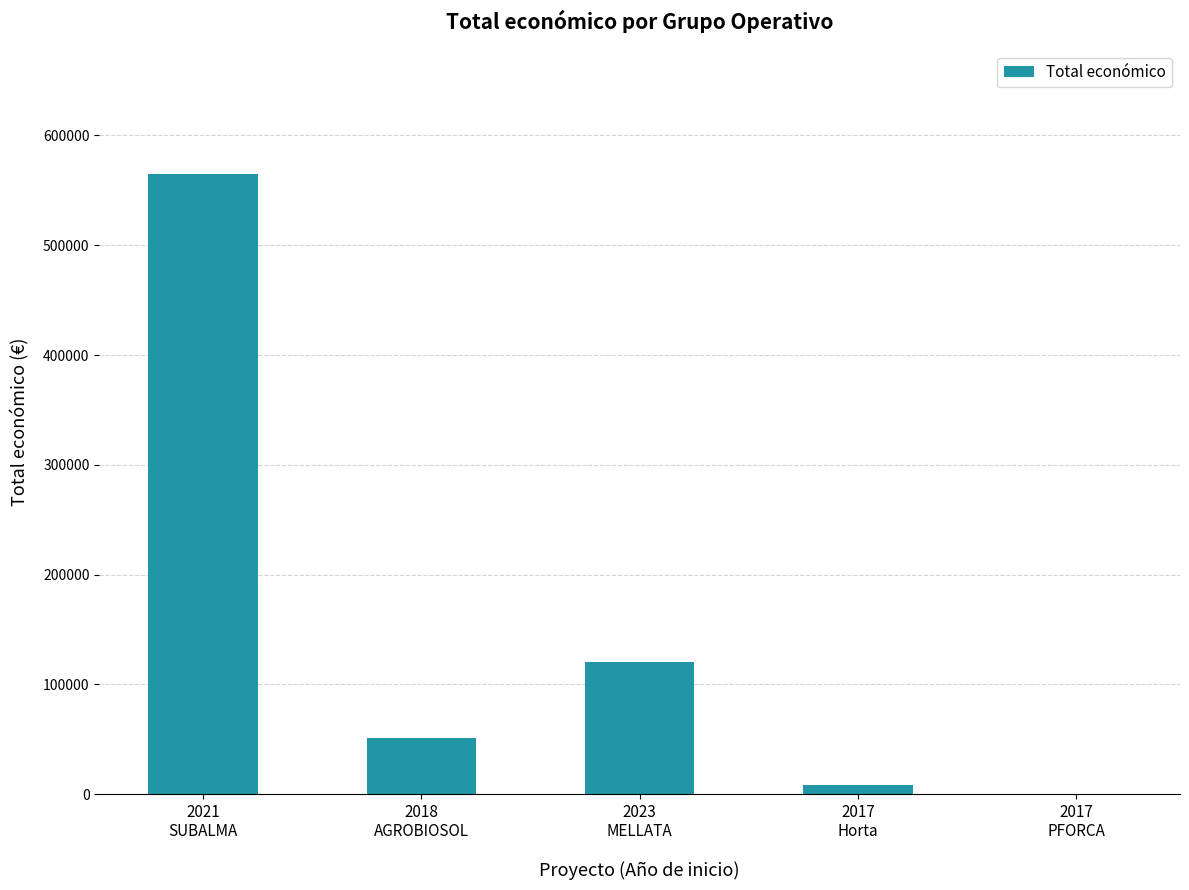

Which has a higher value, 2018
AGROBIOSOL or 2017
PFORCA?

2018
AGROBIOSOL